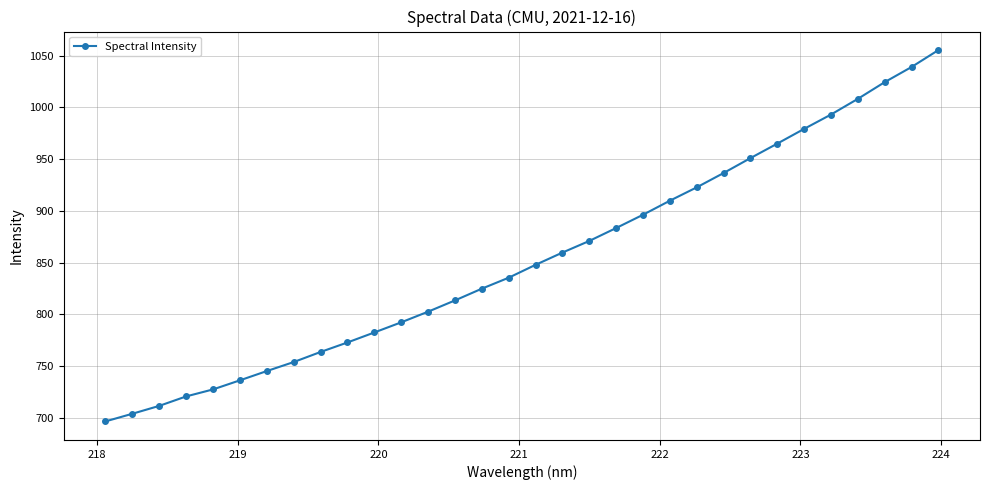

What is the greatest value displayed?

1055.4